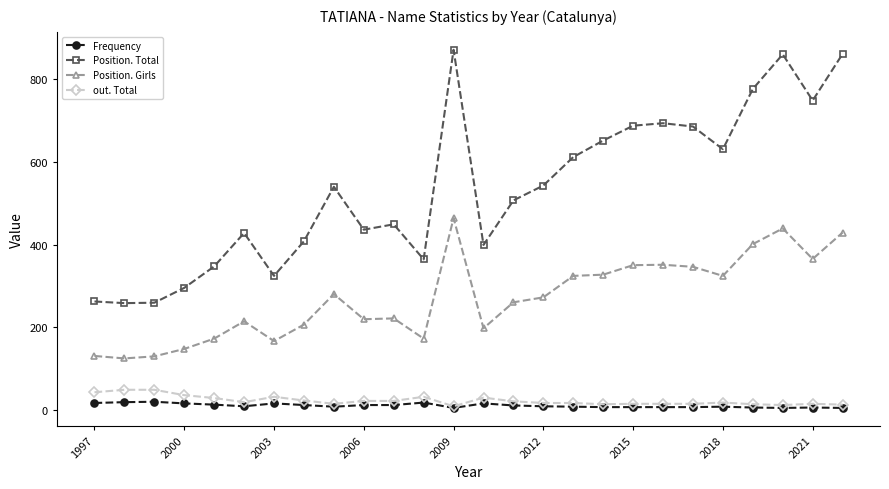

True or false: Position. Girls and Position. Total intersect in this chart.

False